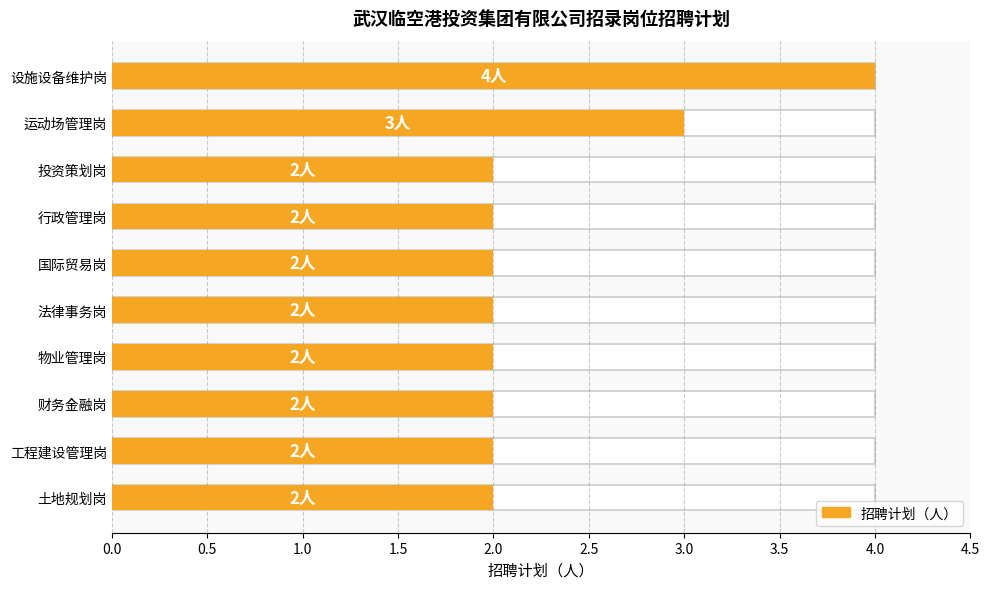

How many bars are there in total?

10